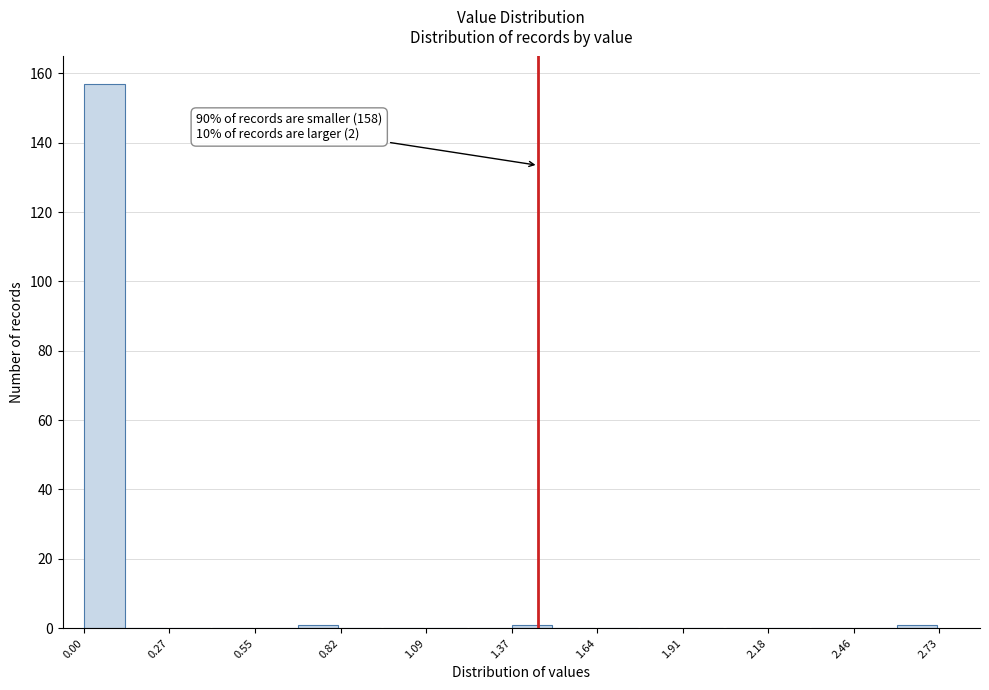

Around what value on the x-axis is the tallest bar? Give the approximate position of its centre, as read against the axis.

0.05